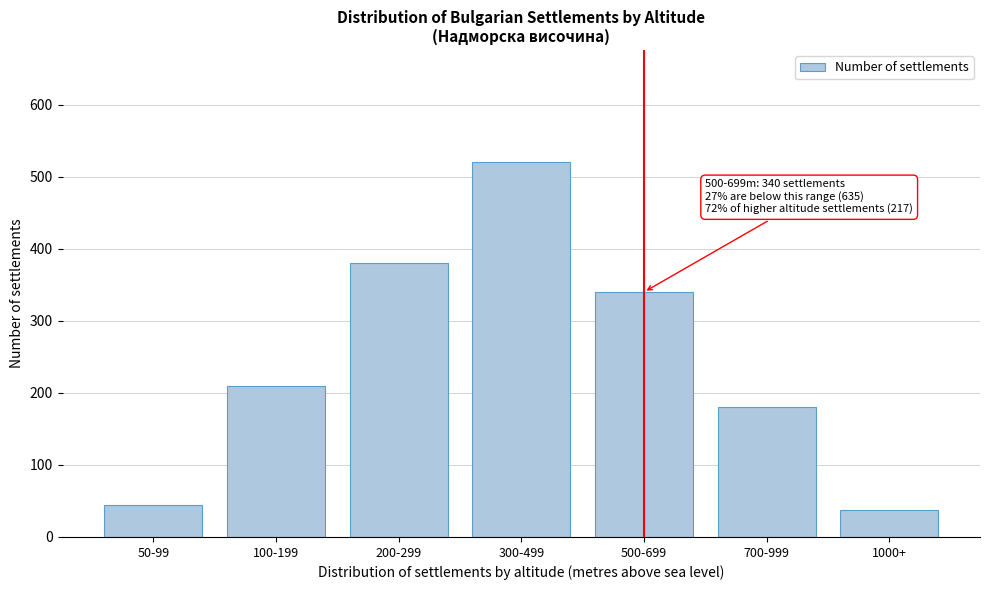

Reading left to right, list all the values displayed in this chart.

50-99=45	100-199=210	200-299=380	300-499=520	500-699=340	700-999=180	1000+=37